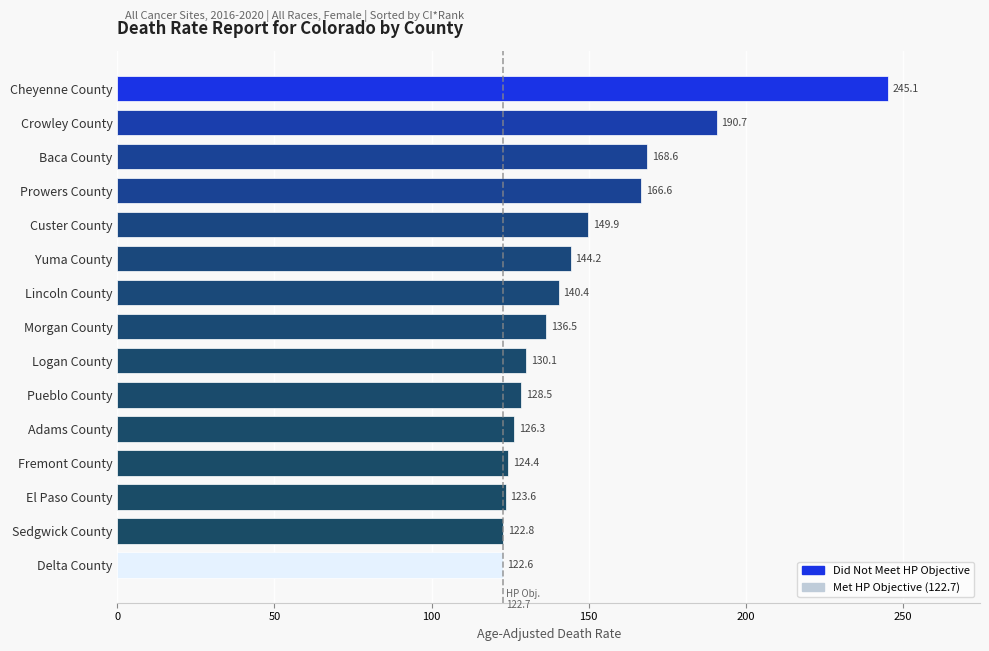

List the labels in order of value, largest first.

Cheyenne County, Crowley County, Baca County, Prowers County, Custer County, Yuma County, Lincoln County, Morgan County, Logan County, Pueblo County, Adams County, Fremont County, El Paso County, Sedgwick County, Delta County